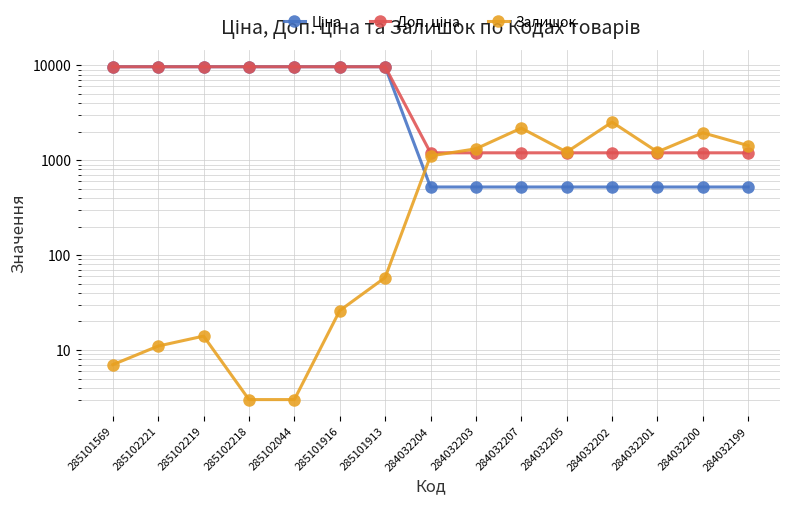

What is the difference between the maximum and minimum values in the Доп. ціна series?

8467.7